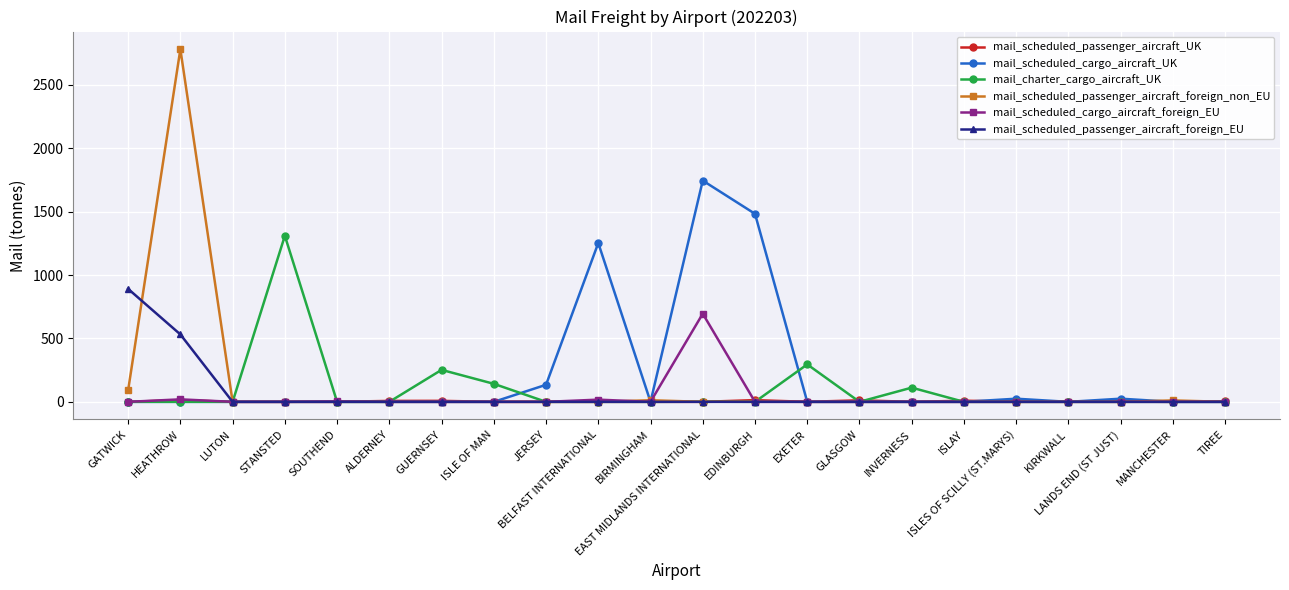

Which series has the largest total across all categories?

mail_scheduled_cargo_aircraft_UK